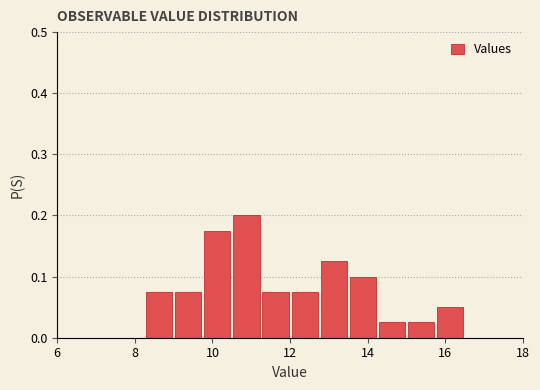

Around what value on the x-axis is the tallest bar? Give the approximate position of its centre, as read against the axis.

10.8